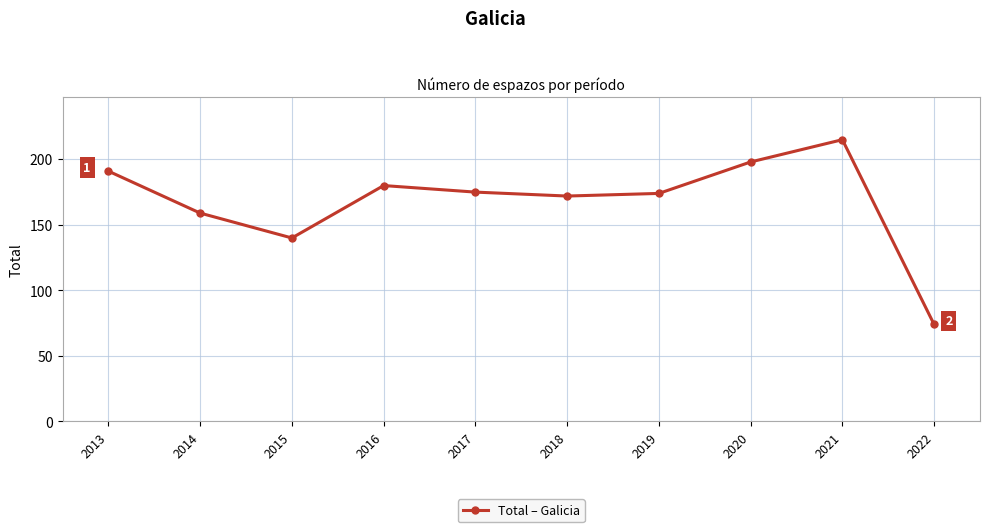

Reading left to right, extract all data points from this chart.

191	159	140	180	175	172	174	198	215	74